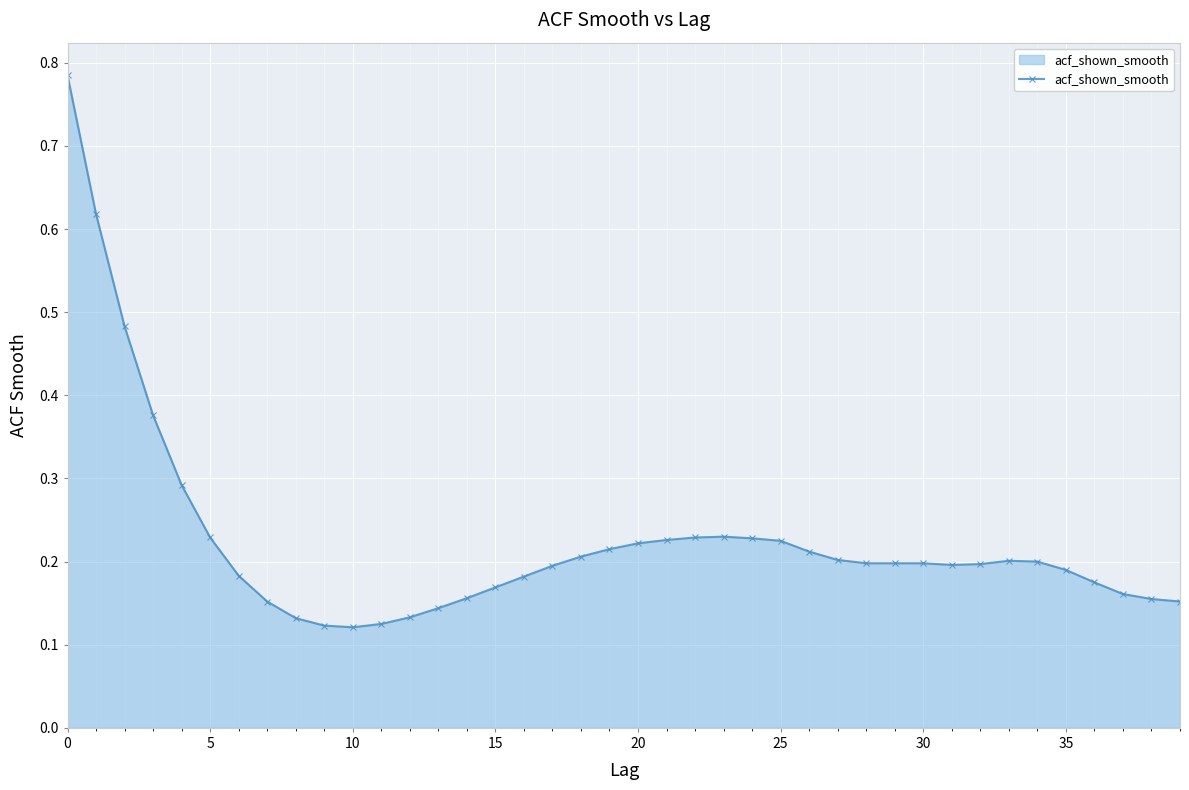

Count the values in the range 0 to 1.

40